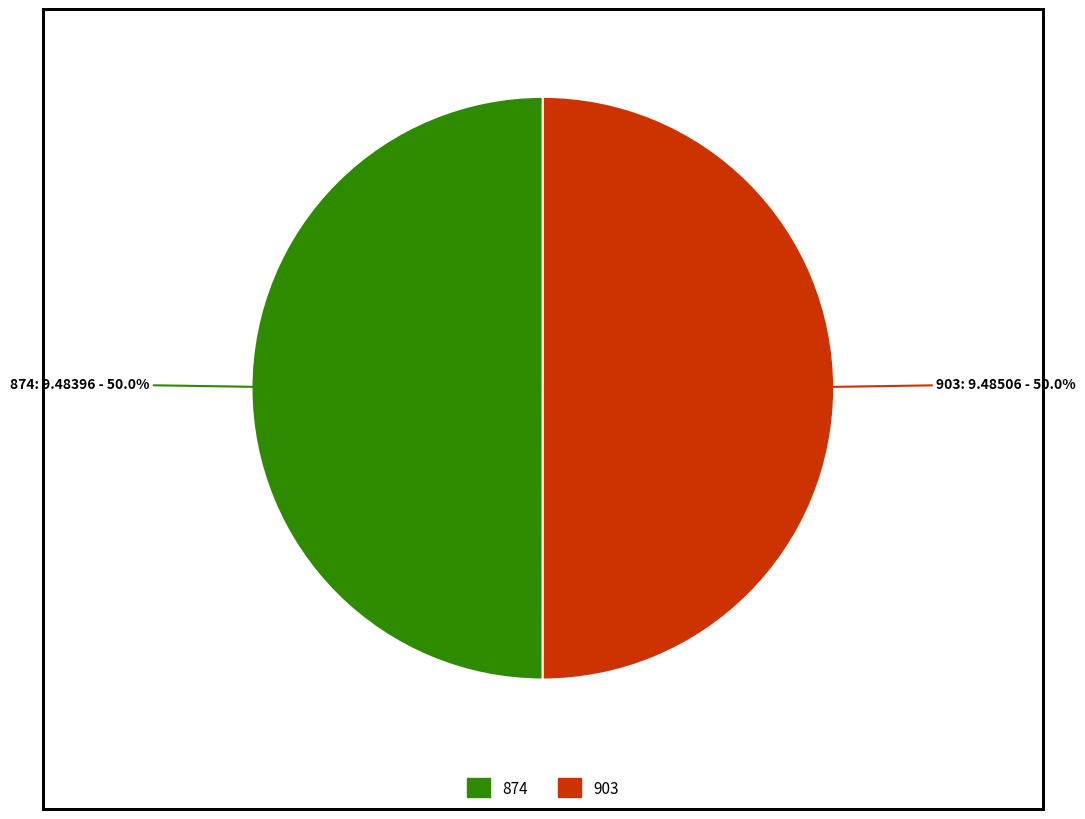

How many slices are in this pie chart?

2